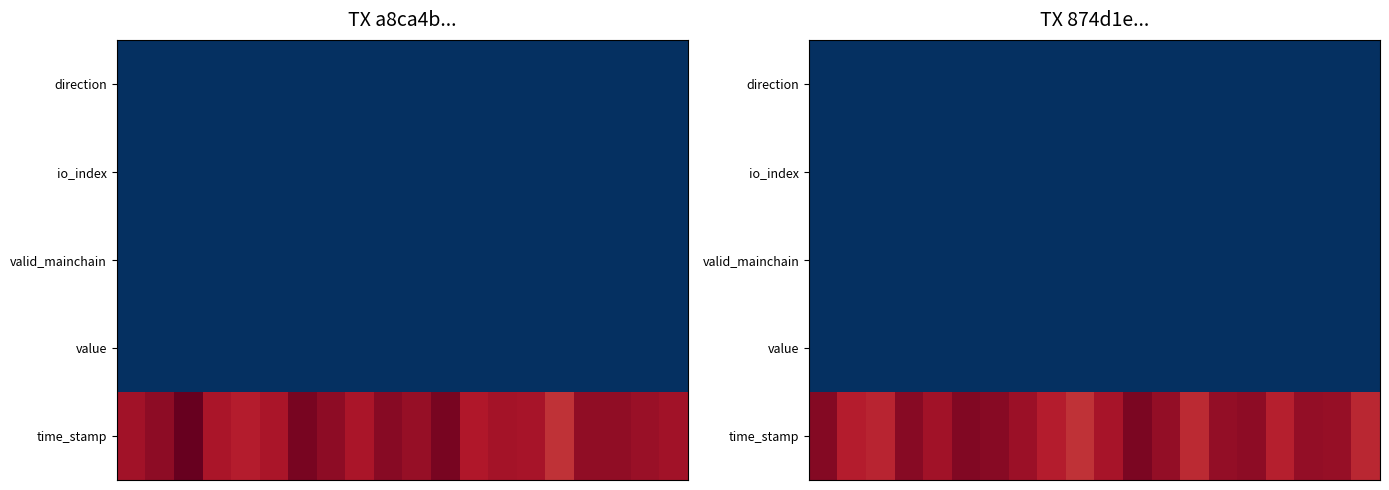

How many categories are shown in the chart?

20